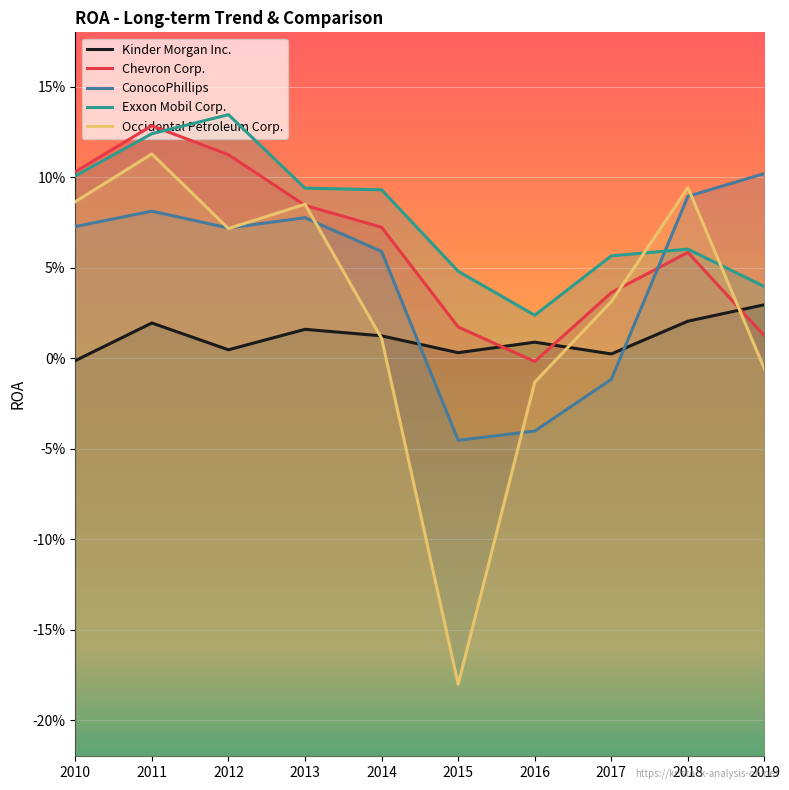

Reading left to right, what are all the values shown in this chart?

Kinder Morgan Inc.: -0.0	0.0	0.0	0.0	0.0	0.0	0.0	0.0	0.0	0.0
Chevron Corp.: 0.1	0.1	0.1	0.1	0.1	0.0	-0.0	0.0	0.1	0.0
ConocoPhillips: 0.1	0.1	0.1	0.1	0.1	-0.0	-0.0	-0.0	0.1	0.1
Exxon Mobil Corp.: 0.1	0.1	0.1	0.1	0.1	0.0	0.0	0.1	0.1	0.0
Occidental Petroleum Corp.: 0.1	0.1	0.1	0.1	0.0	-0.2	-0.0	0.0	0.1	-0.0